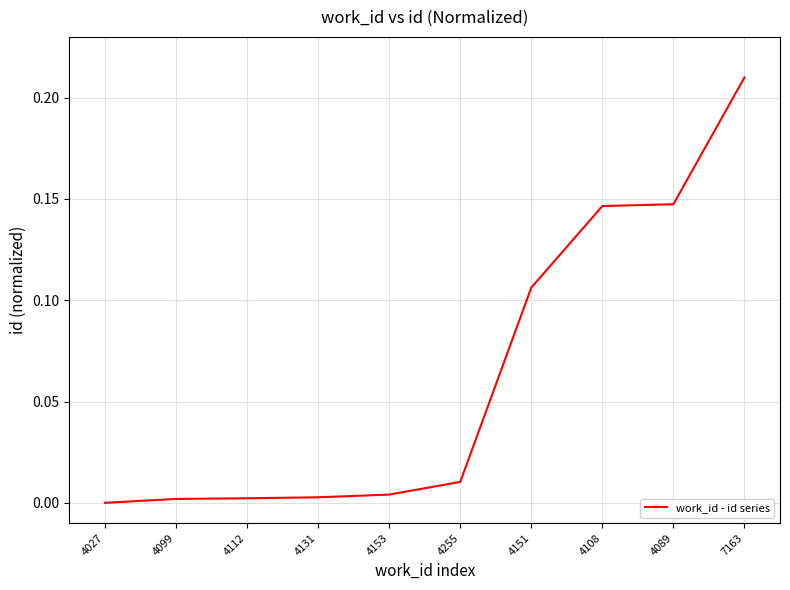

The value at 4112 is 0.0. True or false?

True